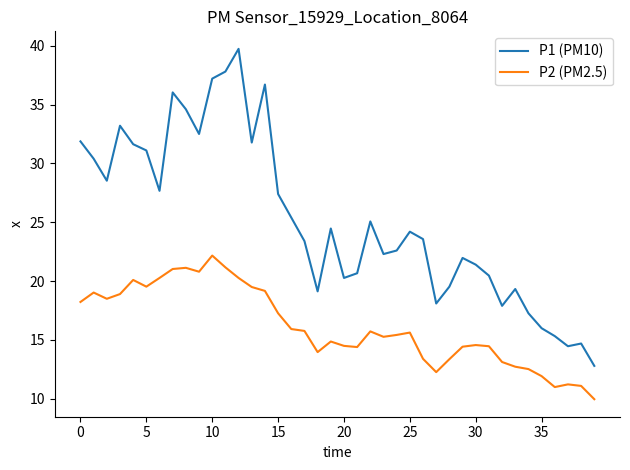

True or false: P1 (PM10) and P2 (PM2.5) intersect in this chart.

False